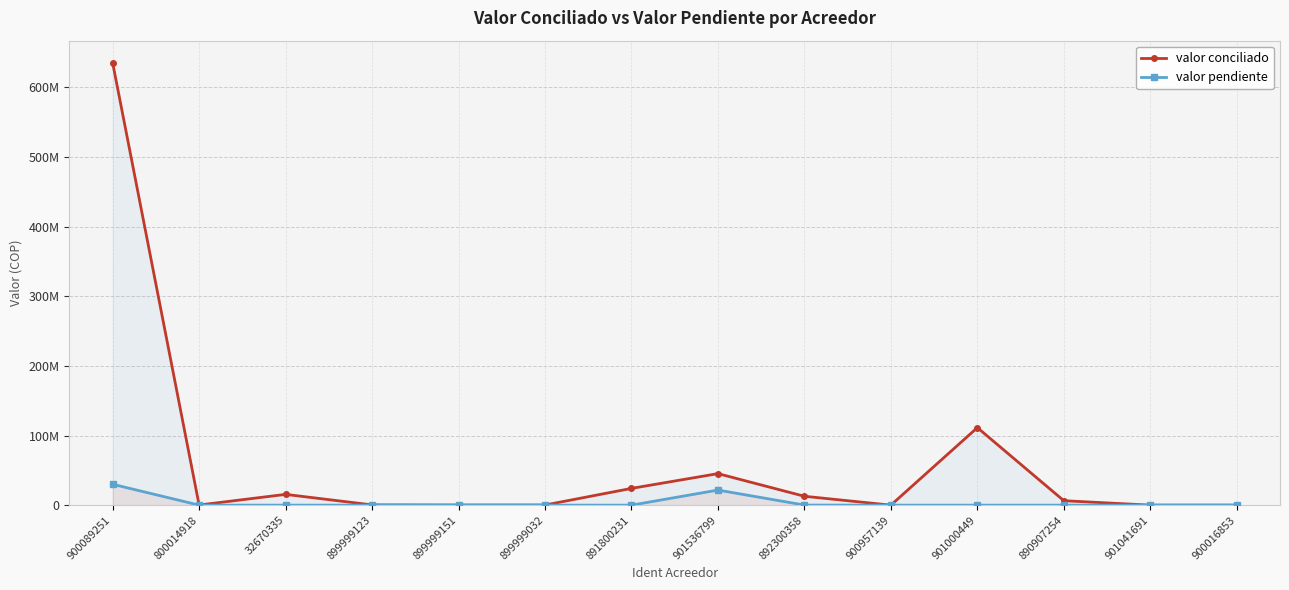

Reading left to right, extract all data points from this chart.

valor conciliado: 635329477.5	161600.0	15460012.0	357994.0	175404.0	166522.0	24061342.0	45262739.0	12745486.0	0.0	111328373.0	6378484.0	0.0	0.0
valor pendiente: 29983447.6	0.0	0.0	0.0	0.0	0.0	0.0	21647000.0	109188.0	0.0	0.0	0.0	0.0	0.0